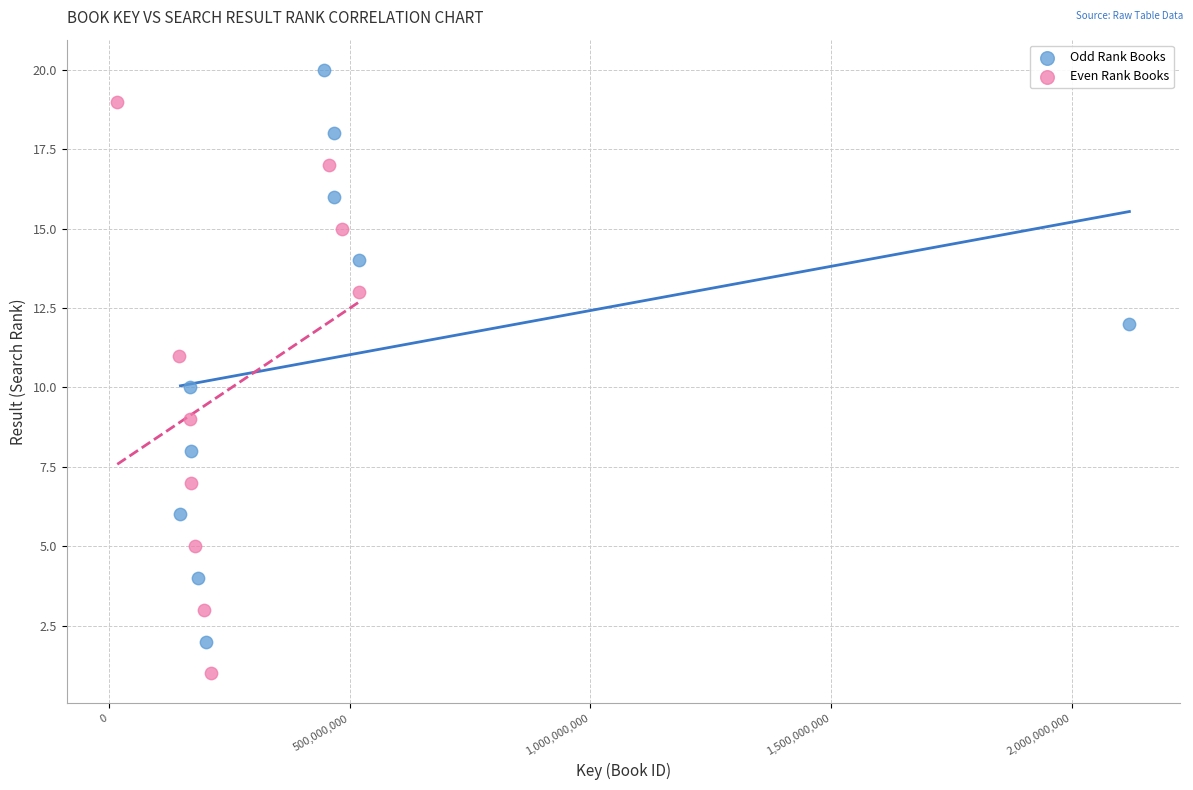

Which series reaches the minimum Y coordinate?

Even Rank Books